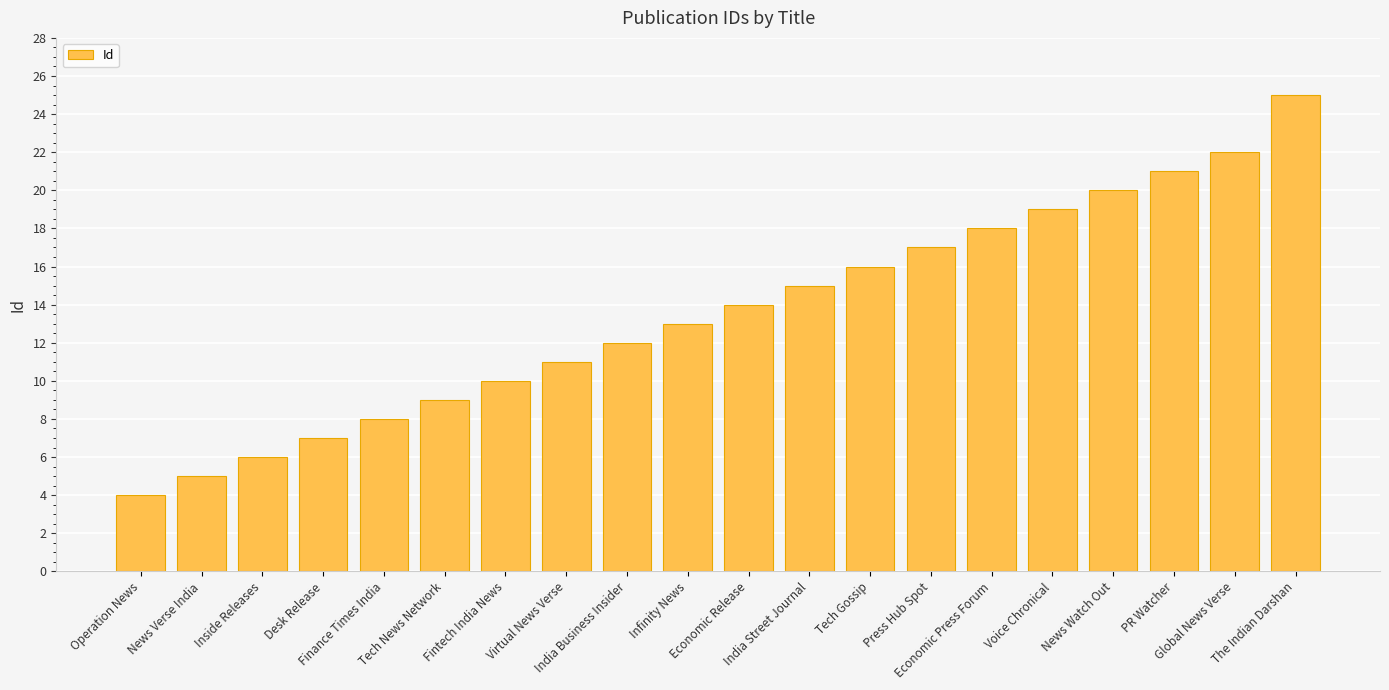

How many categories are shown in the chart?

20